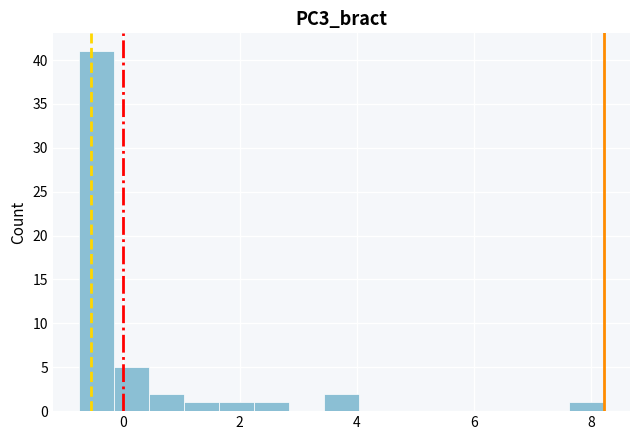

Around what value on the x-axis is the tallest bar? Give the approximate position of its centre, as read against the axis.

-0.4